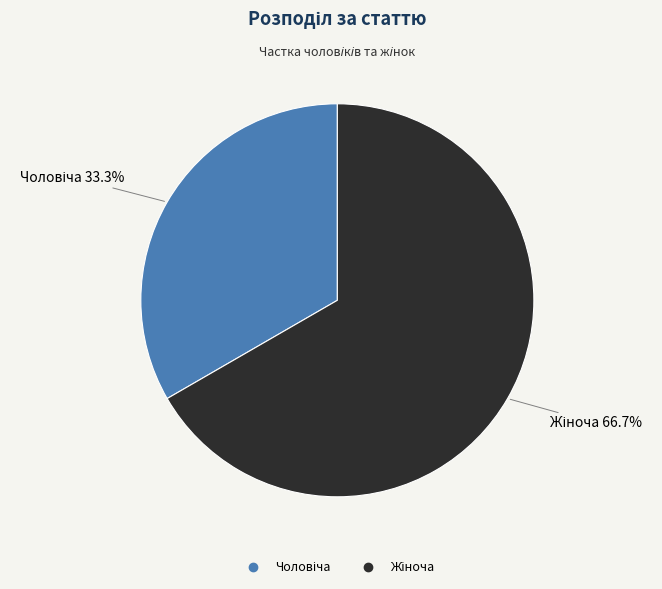

Does any single category account for the majority?

Yes